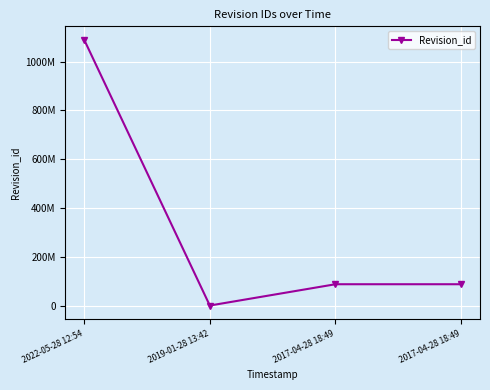

Is this an area chart (filled region under the line)?

No